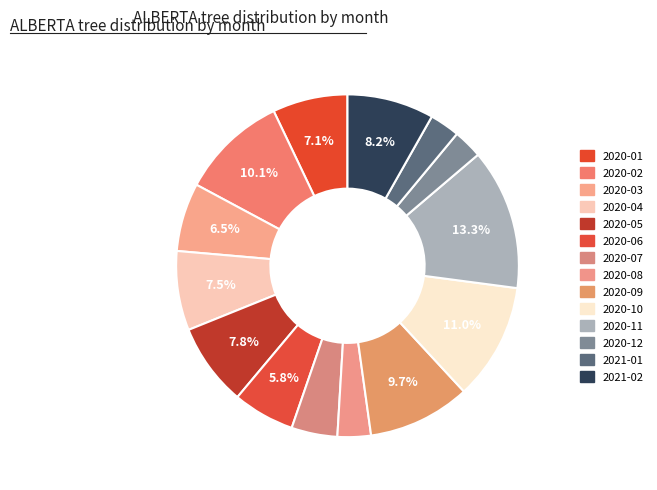

What is the smallest slice in the pie chart?

2020-12